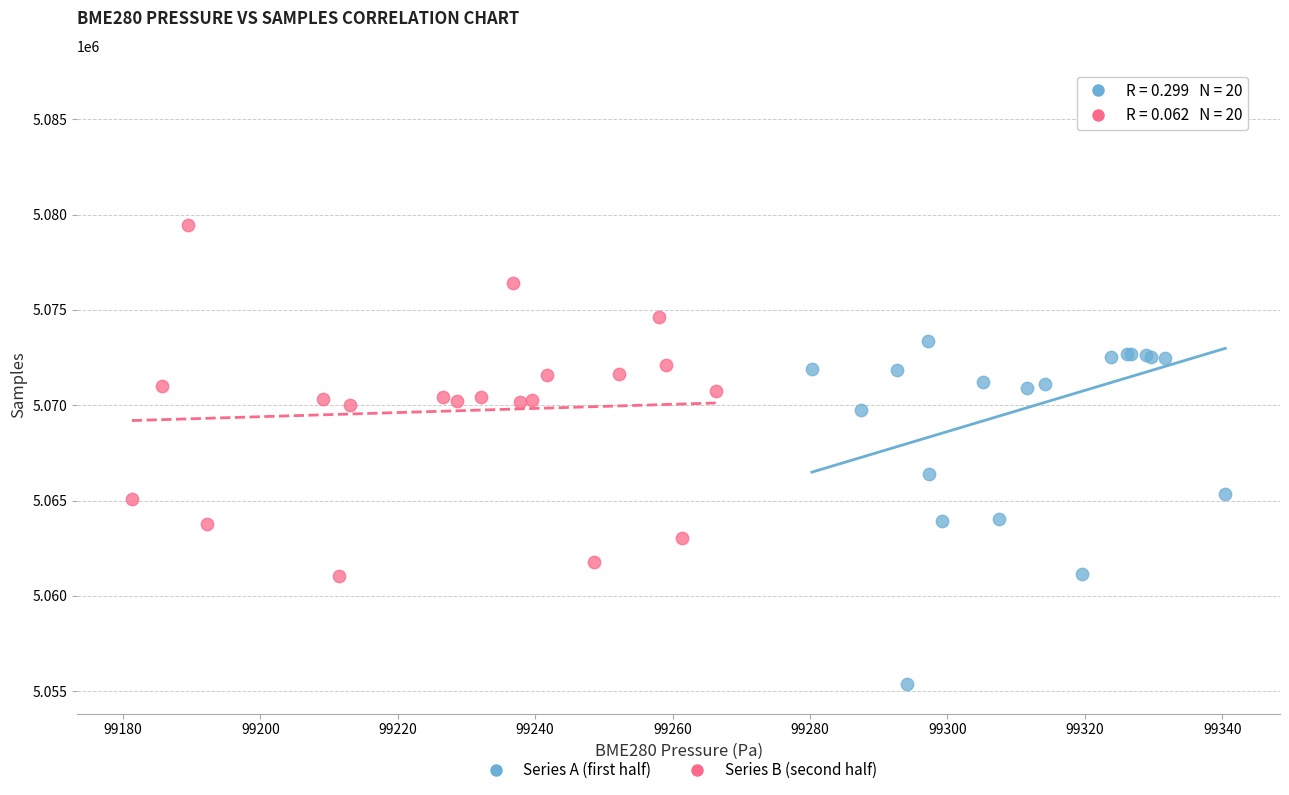

What are all the series names shown in the legend?

Series A (first half), Series B (second half)